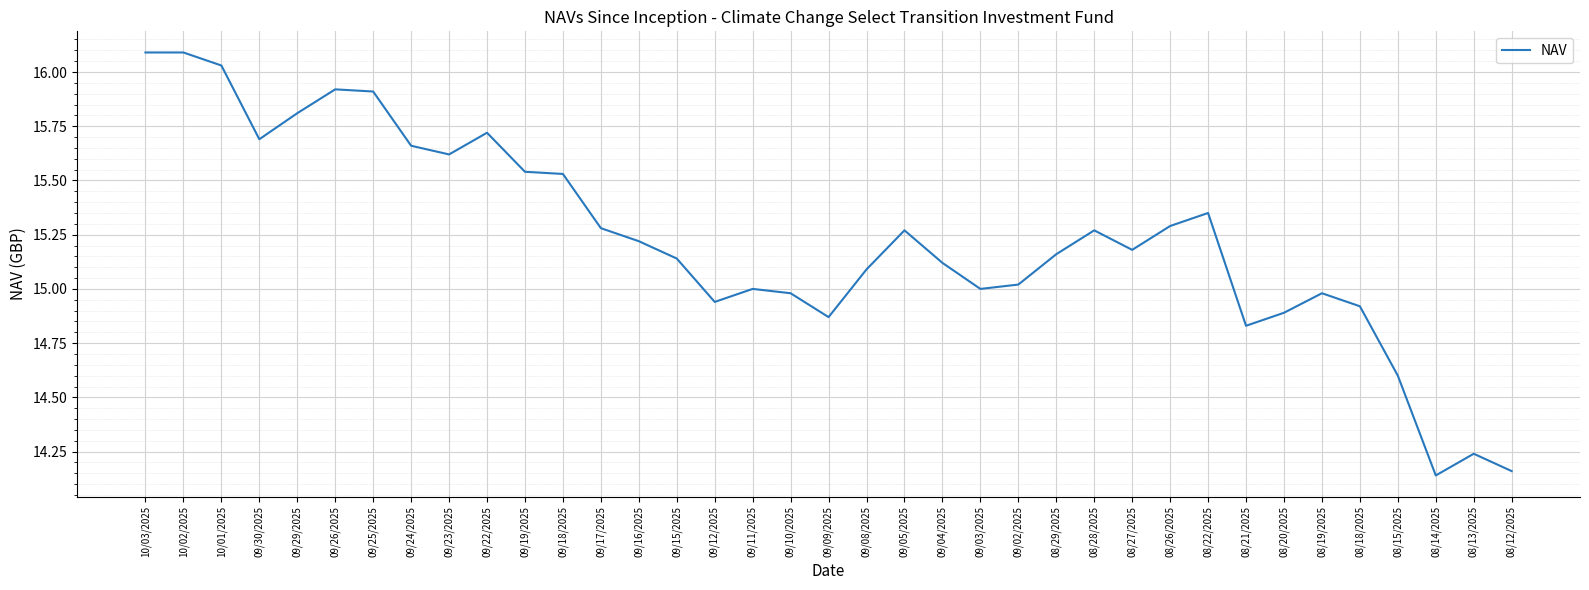

What is the difference between the values at 09/29/2025 and 09/08/2025?

0.7